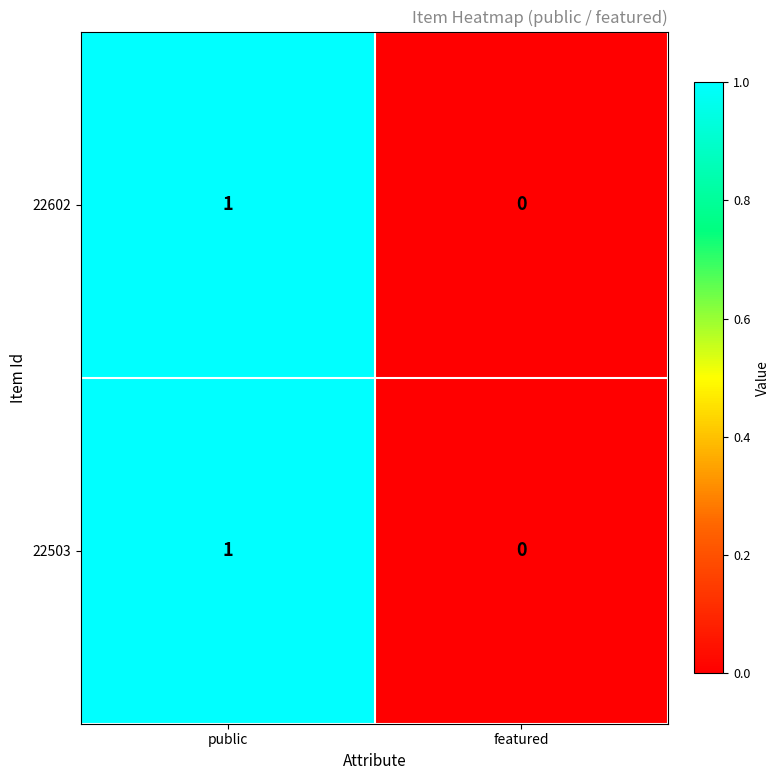

Count the number of categories in the chart.

2